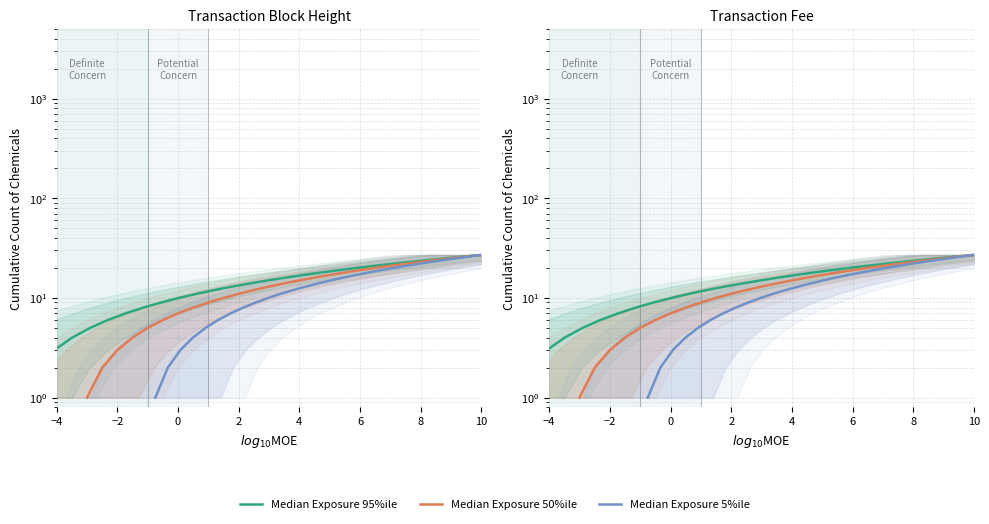

Count the number of data series in this chart.

3